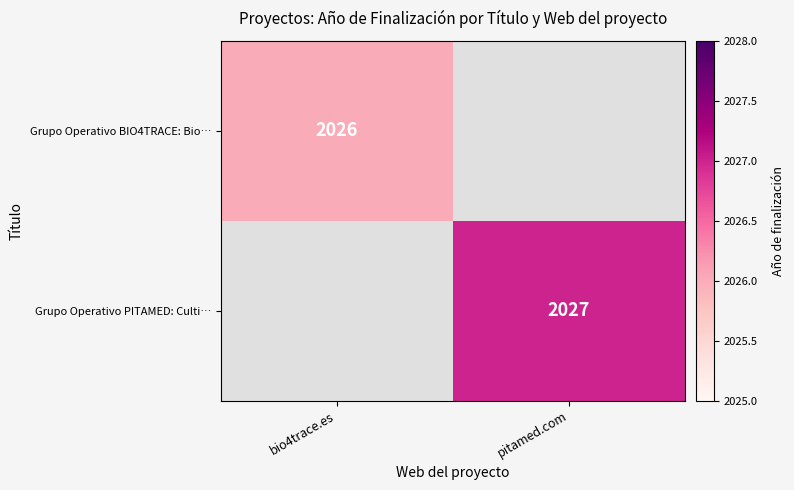

How many distinct data groups are displayed?

2